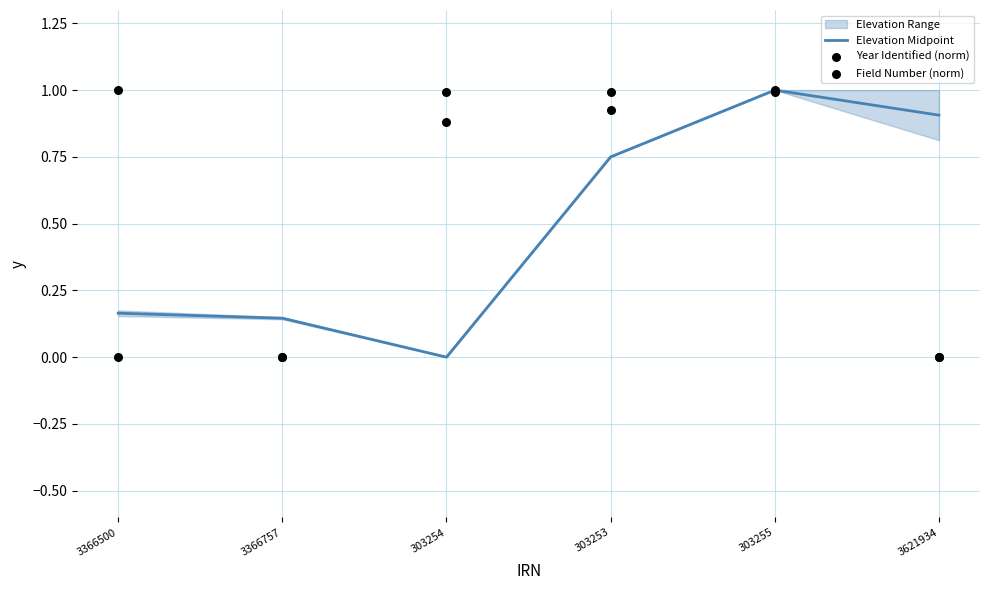

At how many categories does at least one series exceed 0?

6